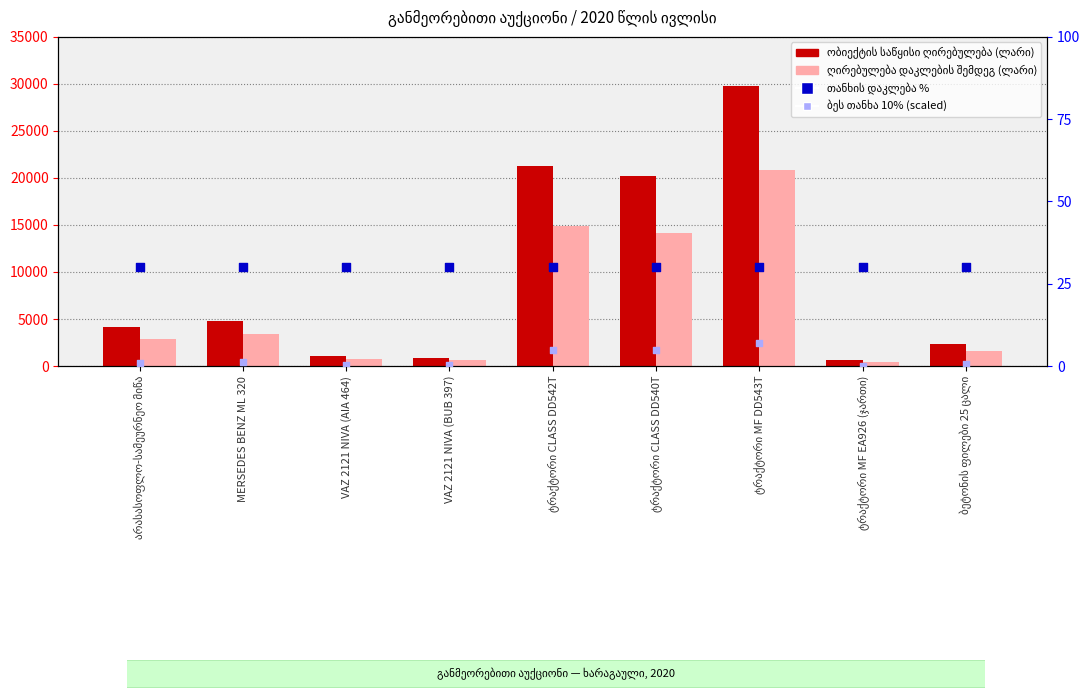

Which series contains the highest Y value?

ობიექტის საწყისი ღირებულება (ლარი)